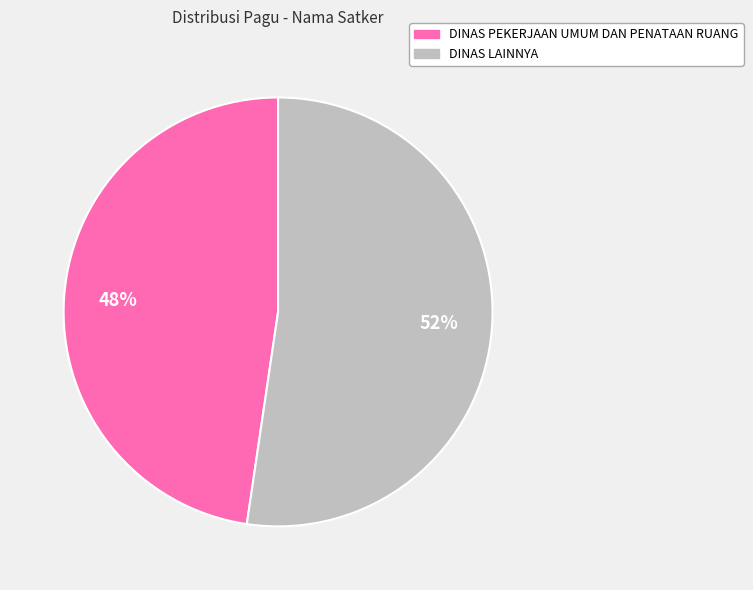

How many slices are in this pie chart?

2